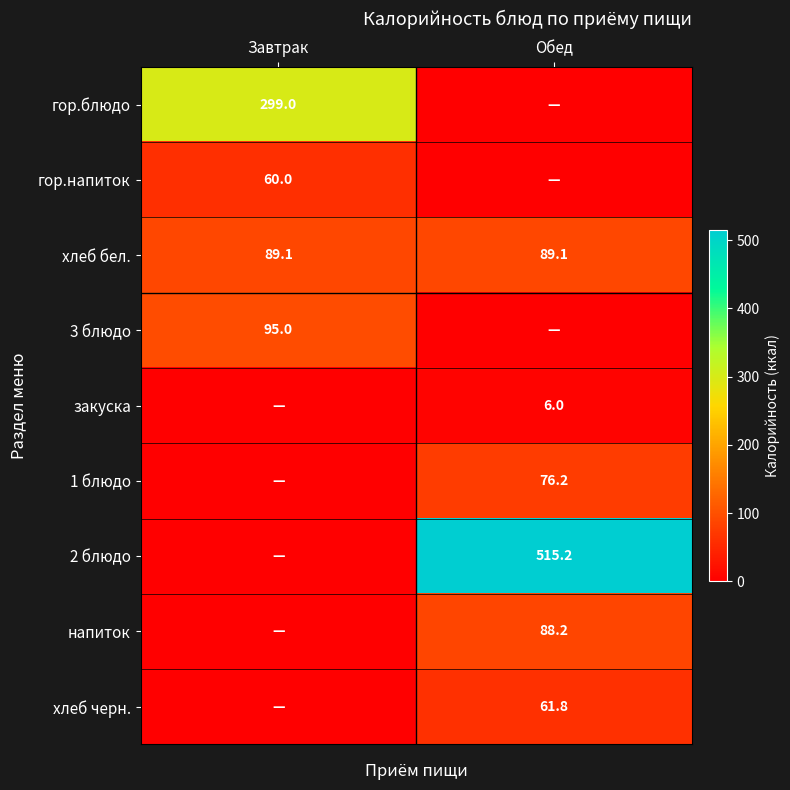

Is the value of хлеб черн. at Обед greater than the value of хлеб бел. at Обед?

No